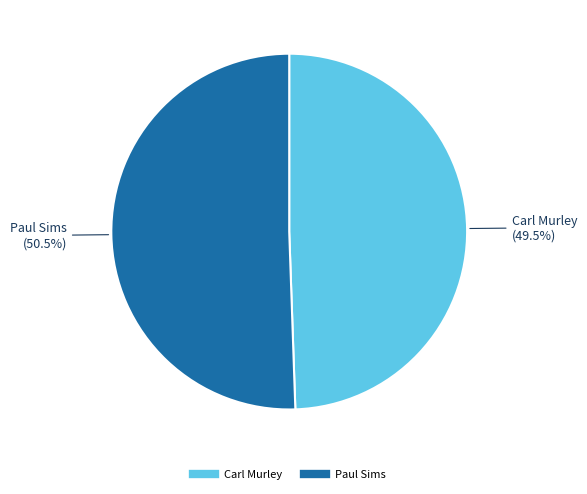

How many slices are in this pie chart?

2